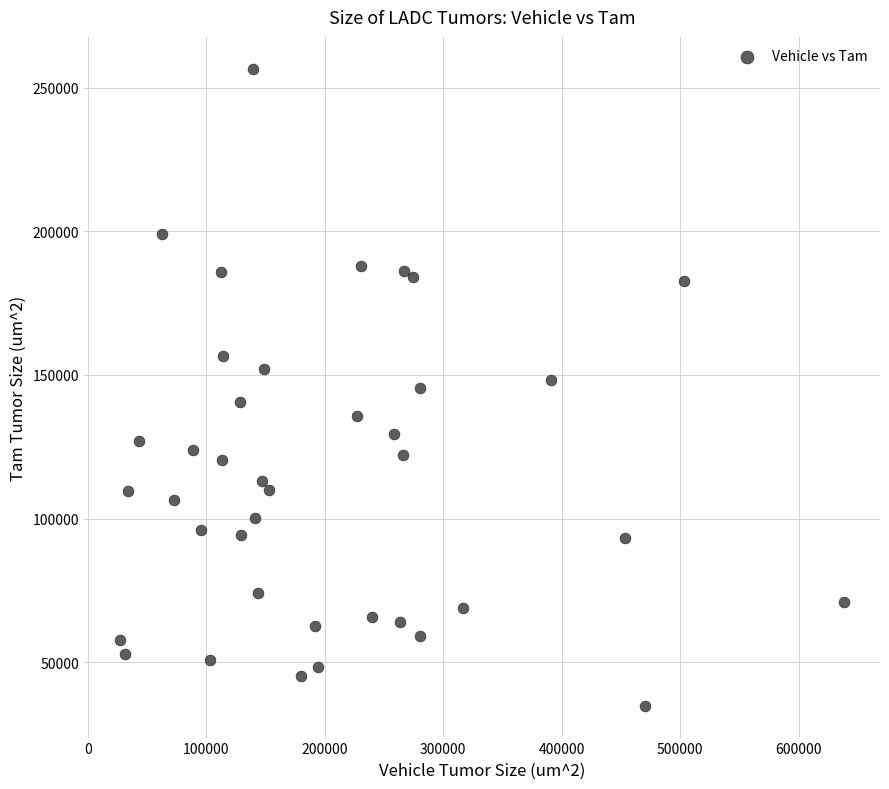

What is the range of X values (max minus min)?

610942